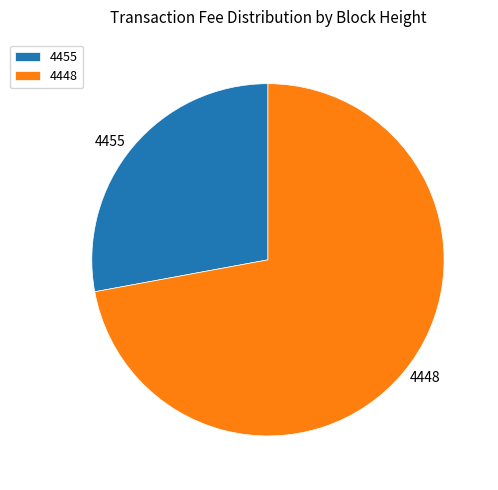

Is 4455 the majority of the pie?

No